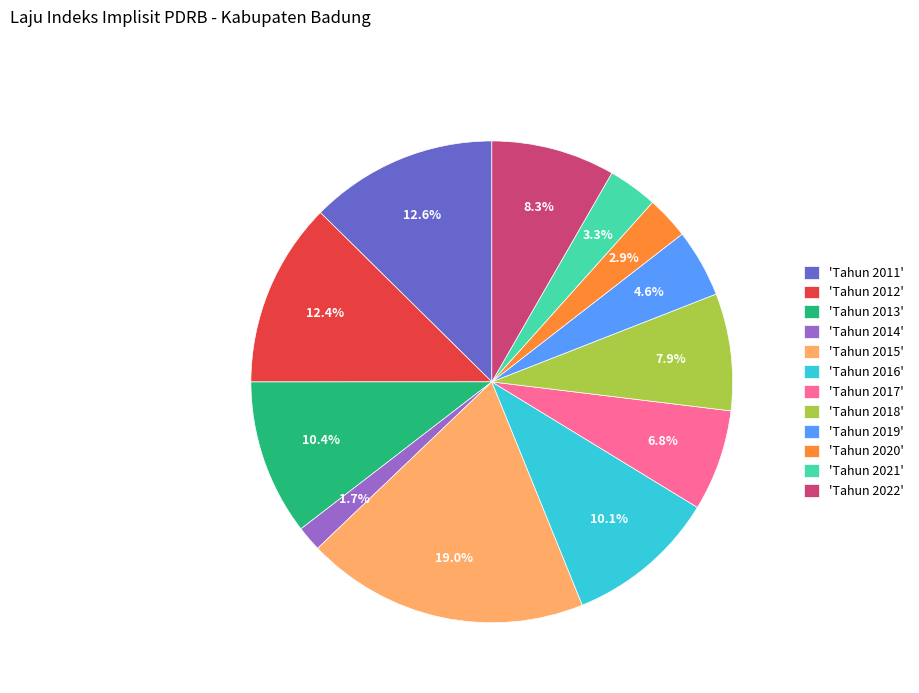

Which slice is the smallest?

'Tahun 2014'